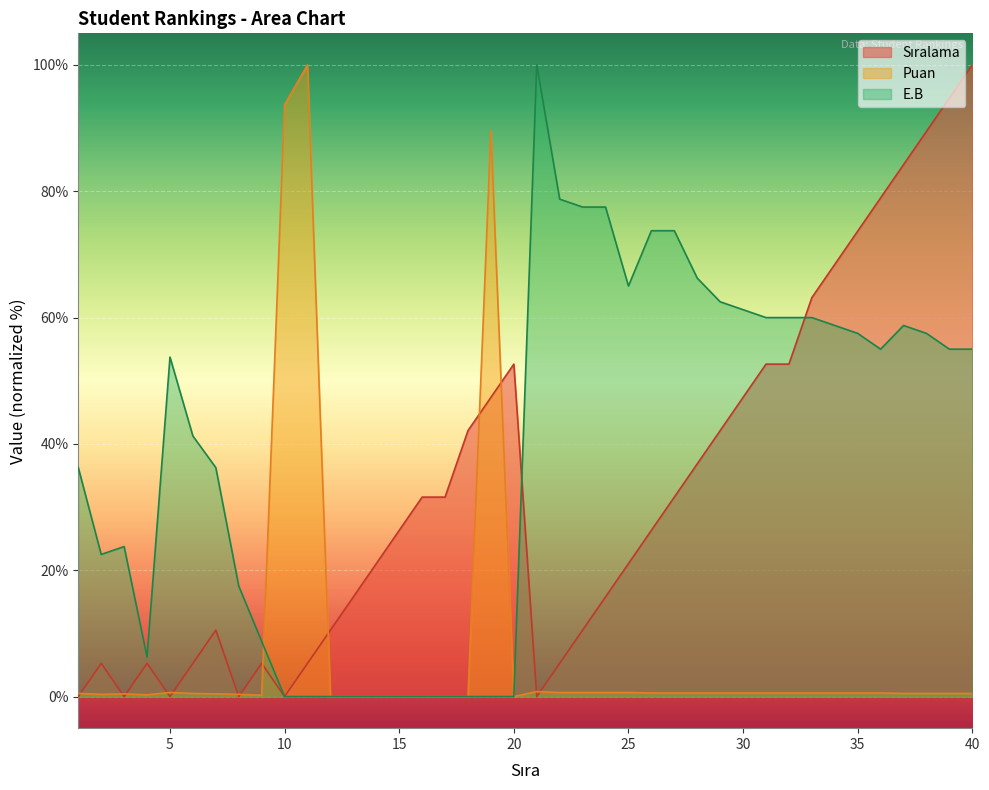

Reading left to right, extract all data points from this chart.

Sıralama: 0.0	5.3	0.0	5.3	0.0	5.3	10.5	0.0	5.3	0.0	5.3	10.5	15.8	21.1	26.3	31.6	31.6	42.1	47.4	52.6	0.0	5.3	10.5	15.8	21.1	26.3	31.6	36.8	42.1	47.4	52.6	52.6	63.2	68.4	73.7	78.9	84.2	89.5	94.7	100.0
Puan: 0.5	0.4	0.4	0.3	0.6	0.5	0.4	0.4	0.2	93.8	100.0	0.0	0.0	0.0	0.0	0.0	0.0	0.0	89.7	0.0	0.8	0.6	0.6	0.6	0.6	0.6	0.6	0.6	0.6	0.6	0.6	0.6	0.6	0.6	0.6	0.6	0.5	0.5	0.5	0.5
E.B: 36.2	22.5	23.8	6.2	53.8	41.2	36.2	17.5	8.8	0.0	0.0	0.0	0.0	0.0	0.0	0.0	0.0	0.0	0.0	0.0	100.0	78.8	77.5	77.5	65.0	73.8	73.8	66.2	62.5	61.3	60.0	60.0	60.0	58.8	57.5	55.0	58.8	57.5	55.0	55.0